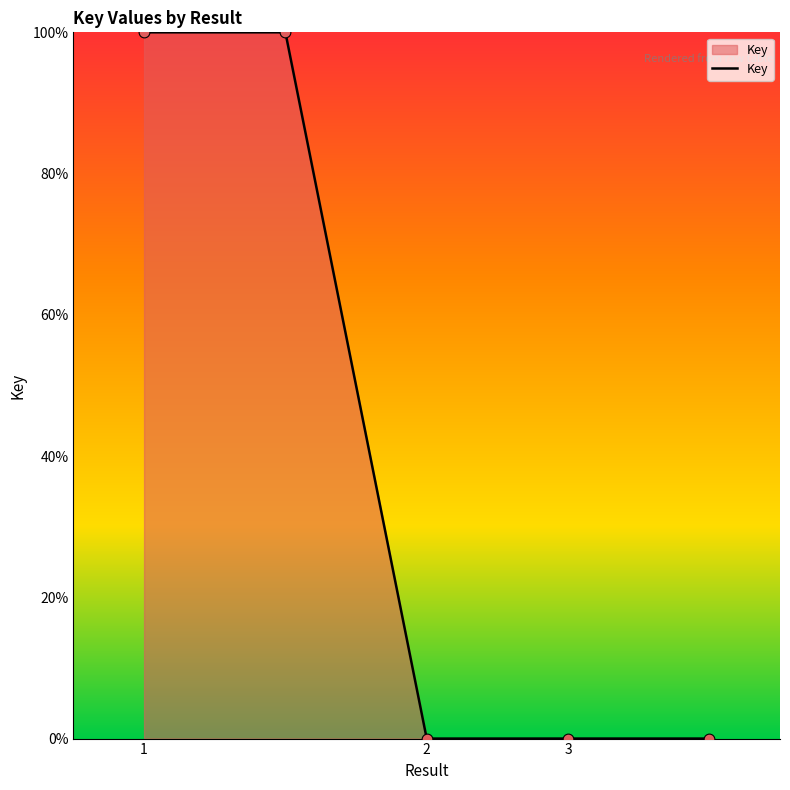

What is the difference between the maximum and minimum values?

100.0